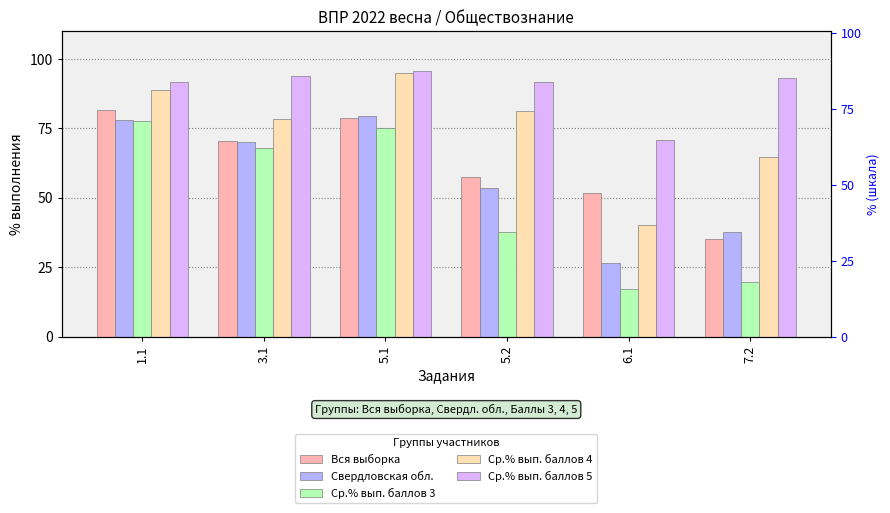

Is it true that Вся выборка equals 78.6 at 5.1?

True